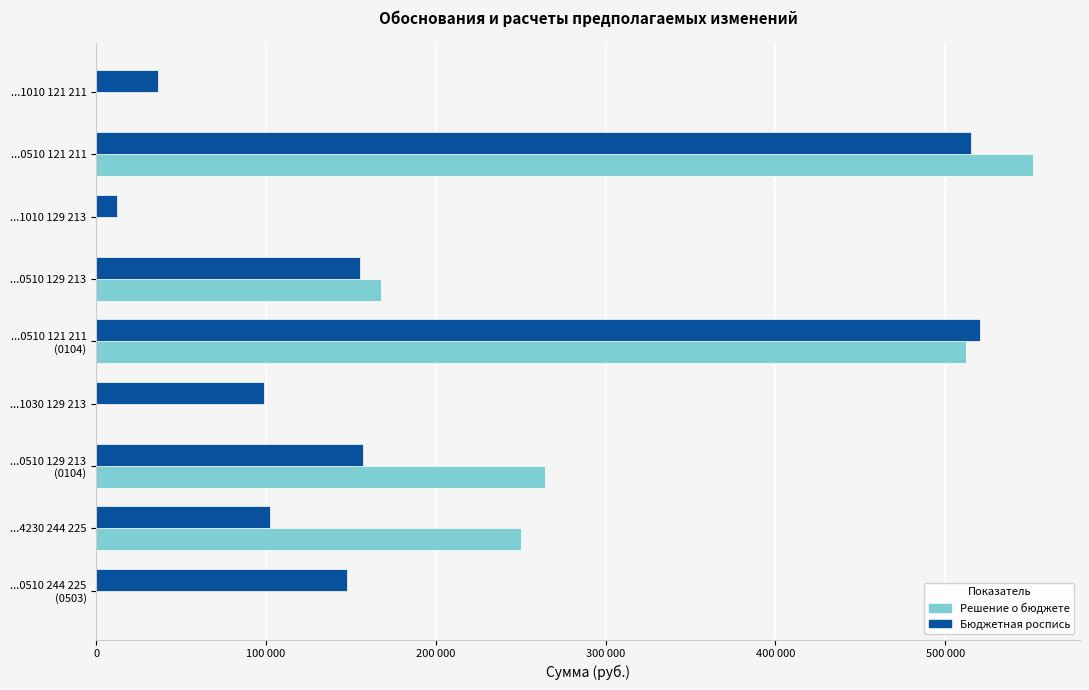

What are all the series names shown in the legend?

Решение о бюджете, Бюджетная роспись